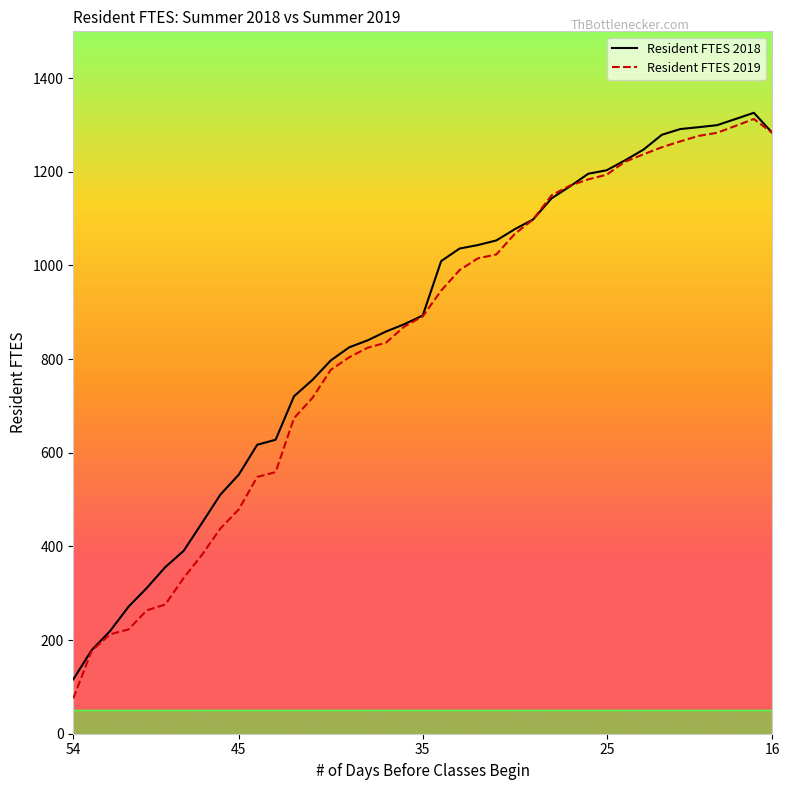

Which category has the highest value across all series?

17